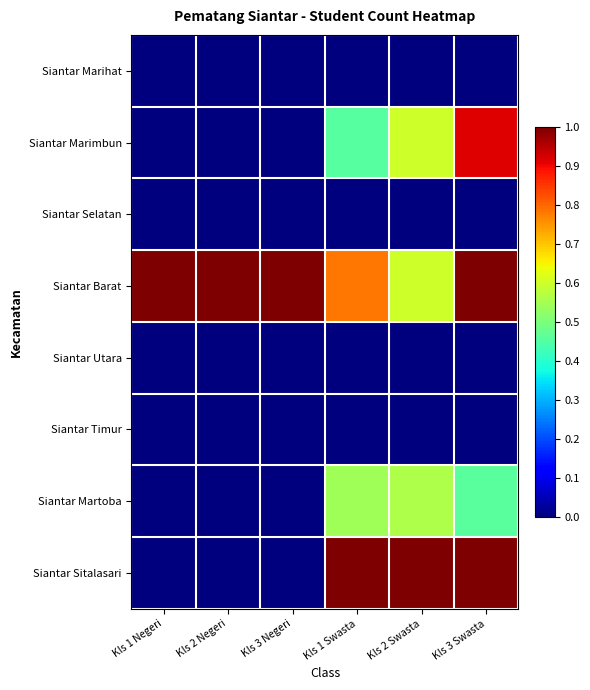

Rank the series by their maximum value, from highest to lowest.

Siantar Barat, Siantar Sitalasari, Siantar Marimbun, Siantar Martoba, Siantar Marihat, Siantar Selatan, Siantar Utara, Siantar Timur